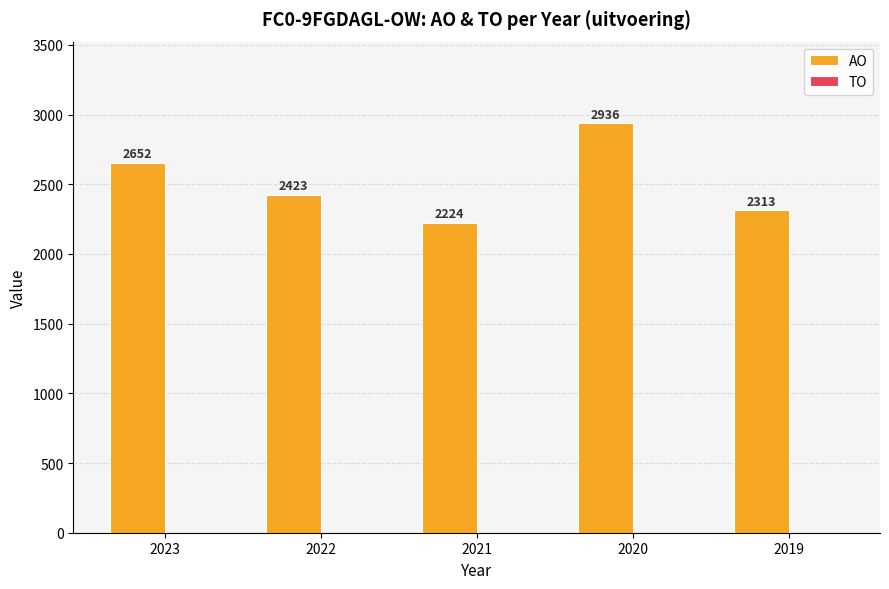

What is the maximum value shown in the chart?

2936